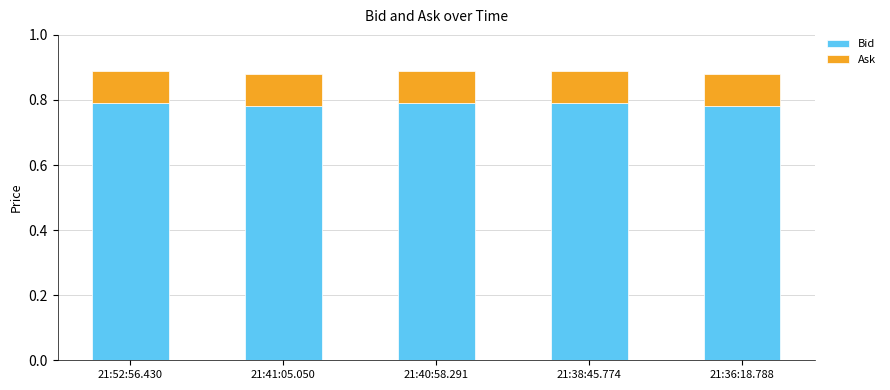

What is the total value across all series at 21:36:18.788?

0.9